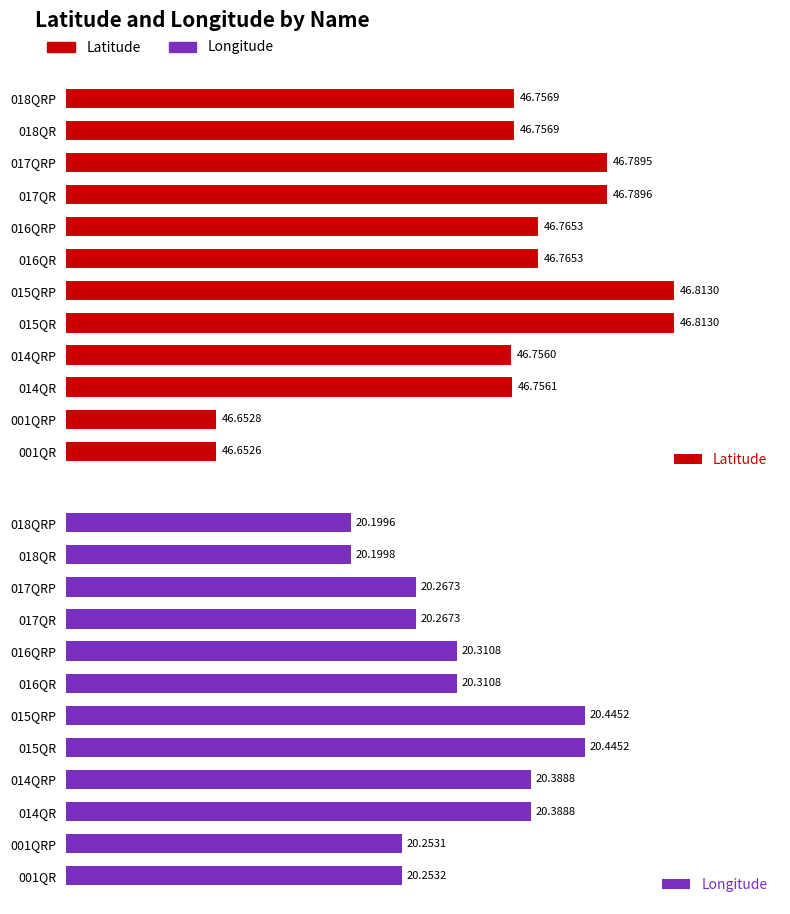

True or false: Longitude has a value of 33.3 at 018QRP.

False